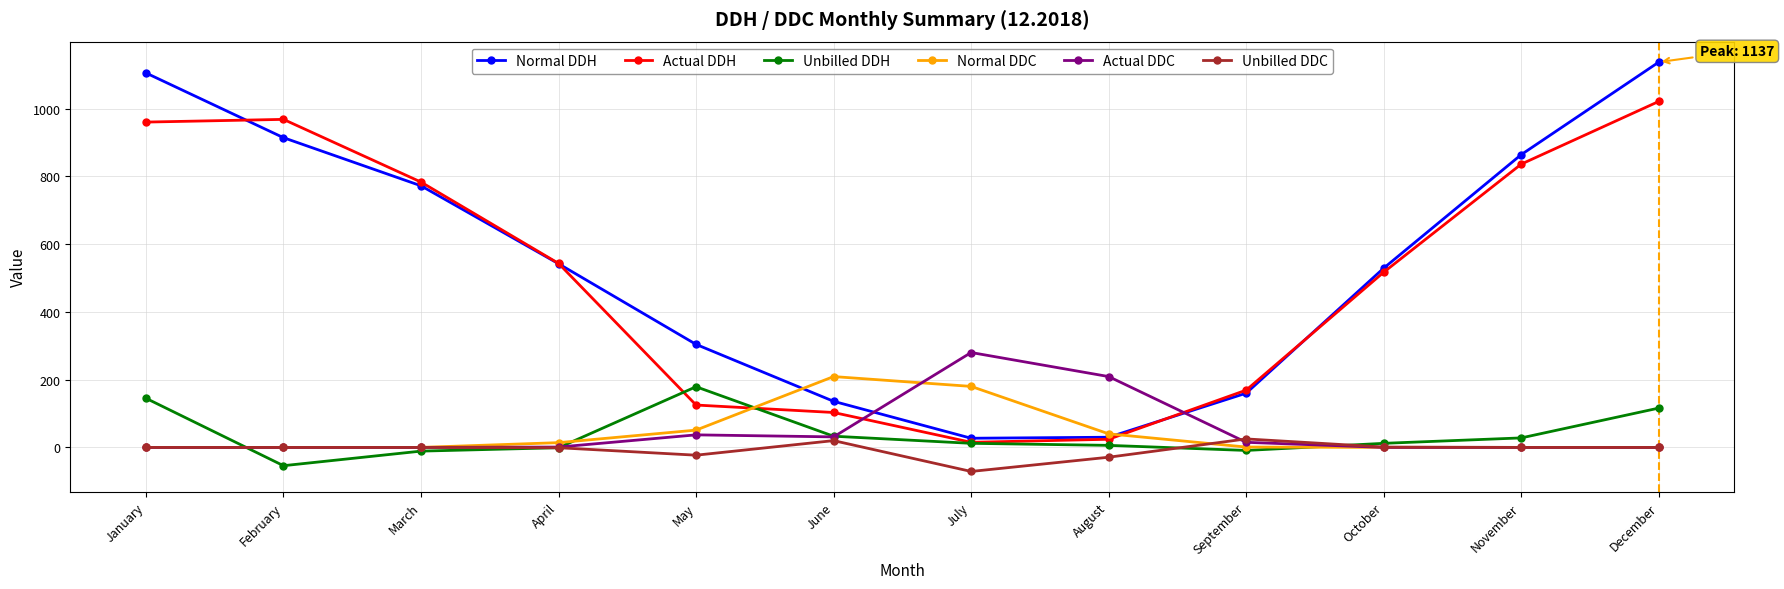

True or false: Unbilled DDC and Normal DDH cross at least once.

False